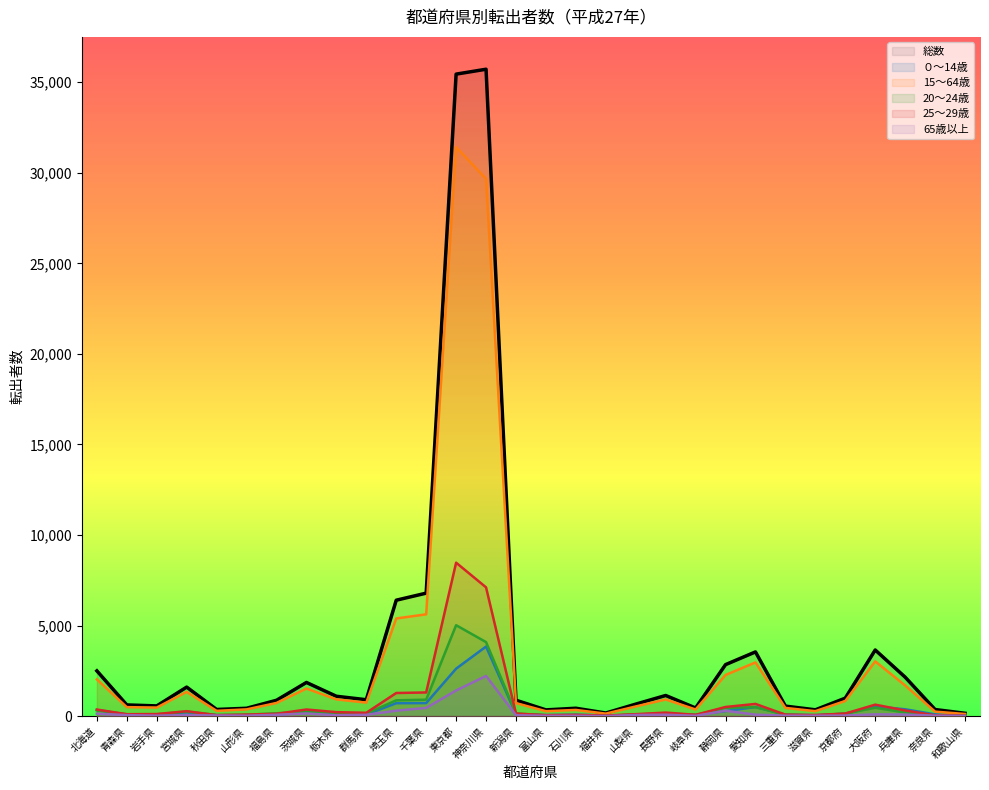

How many categories are shown in the chart?

30